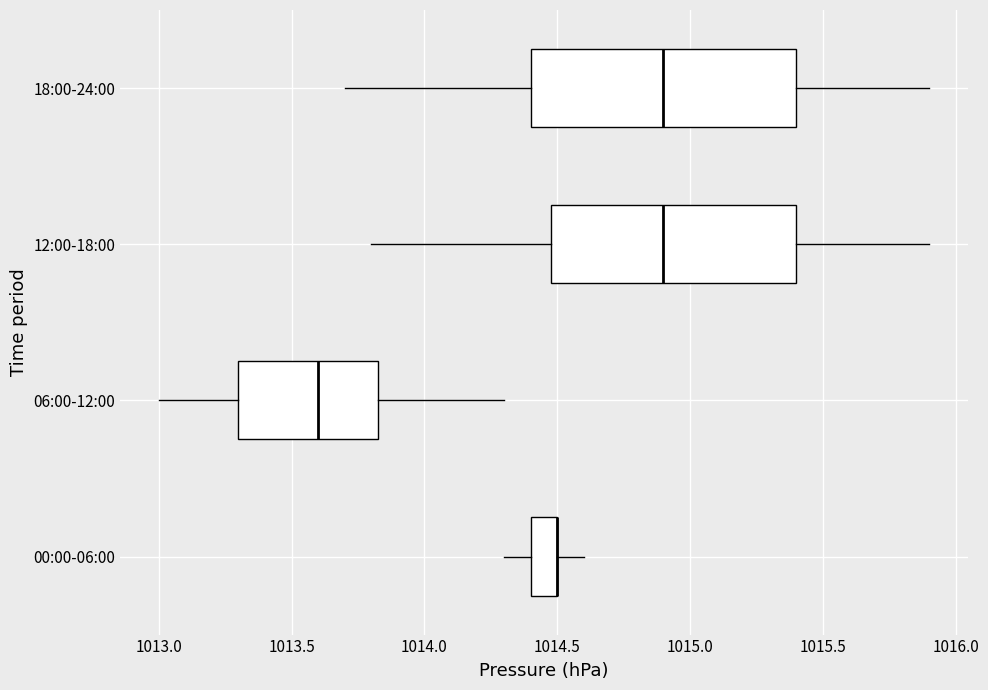

Where does the right whisker of the box for 18:00-24:00 end on the x-axis? The values are not printed on the chart, so give them approximately, as read against the axis.

1015.90